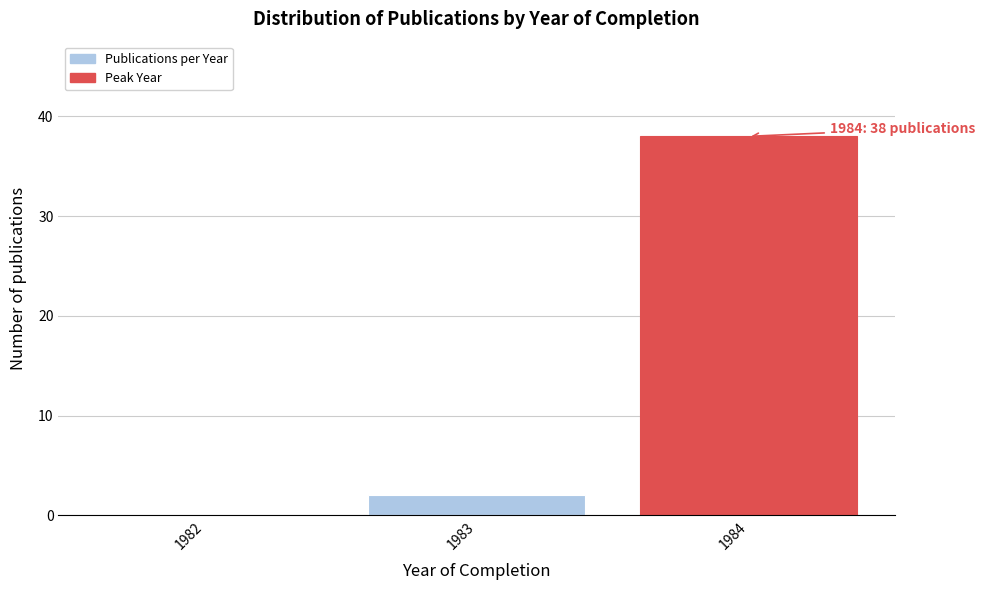

Reading left to right, what are all the values shown in this chart?

1982=0	1983=2	1984=38